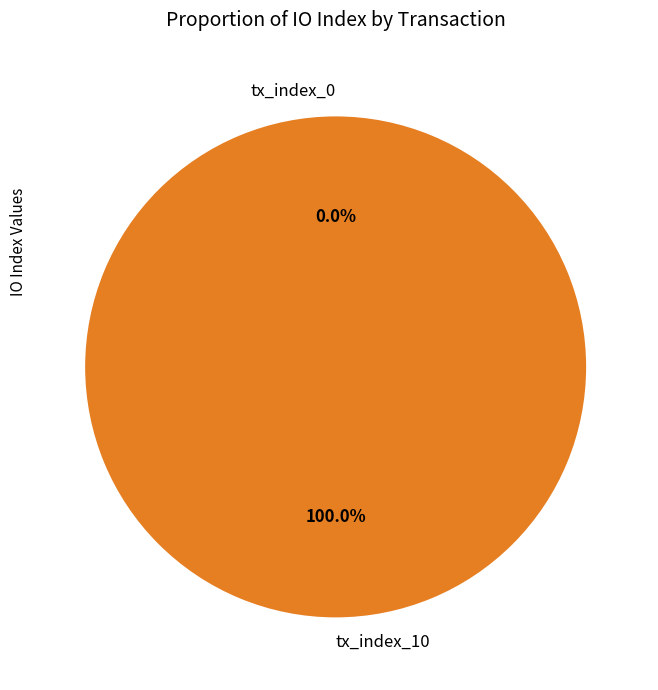

Is there any slice that represents more than half of the pie?

Yes